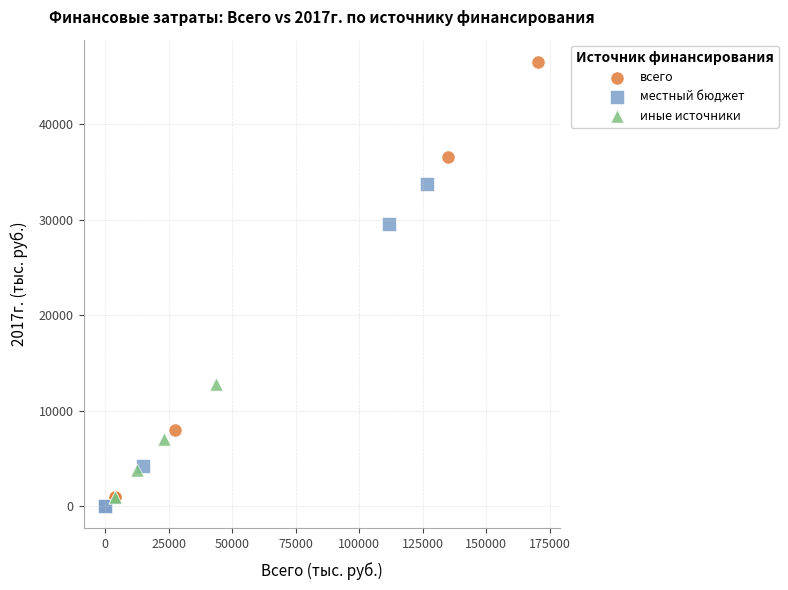

What are all the series names shown in the legend?

всего, местный бюджет, иные источники